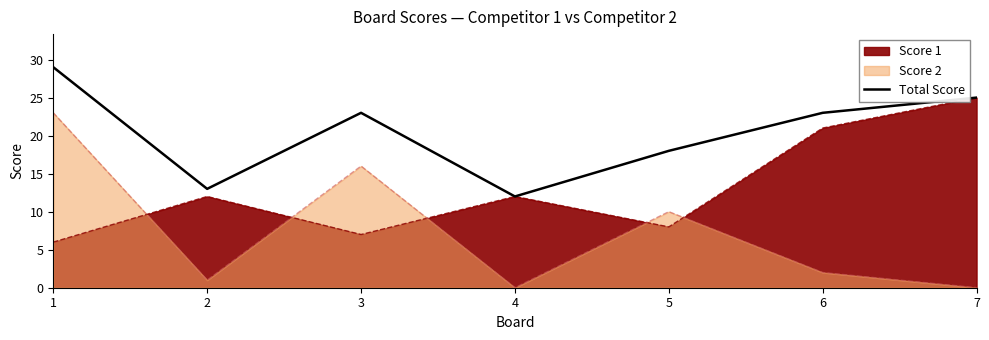

What is the value of the 5th point from the left?

18